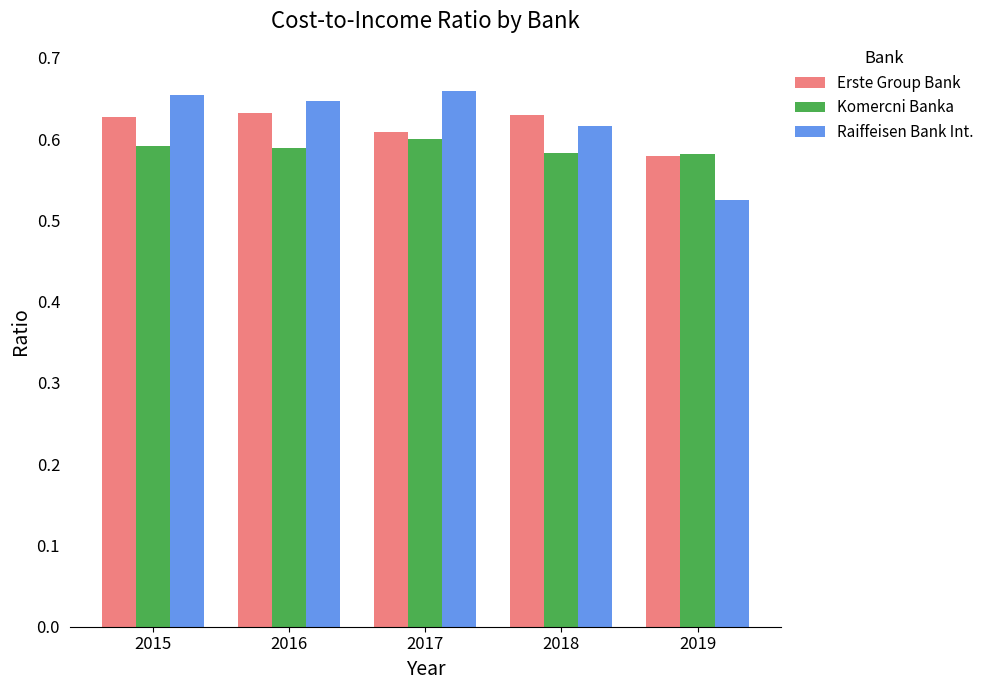

What are all the series names shown in the legend?

Erste Group Bank, Komercni Banka, Raiffeisen Bank Int.